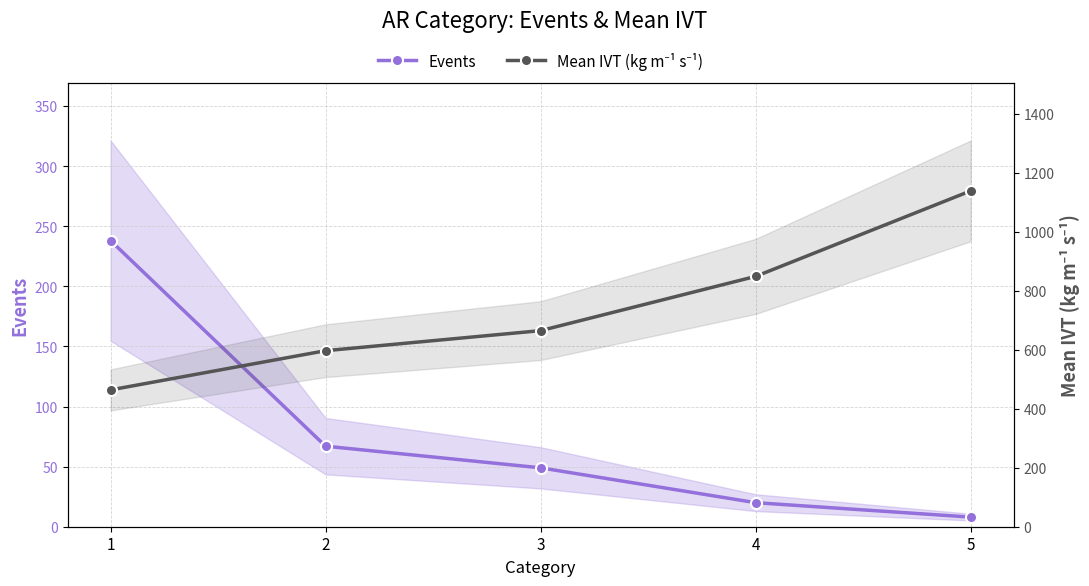

What is the average value of the Mean IVT (kg m⁻¹ s⁻¹) series?

743